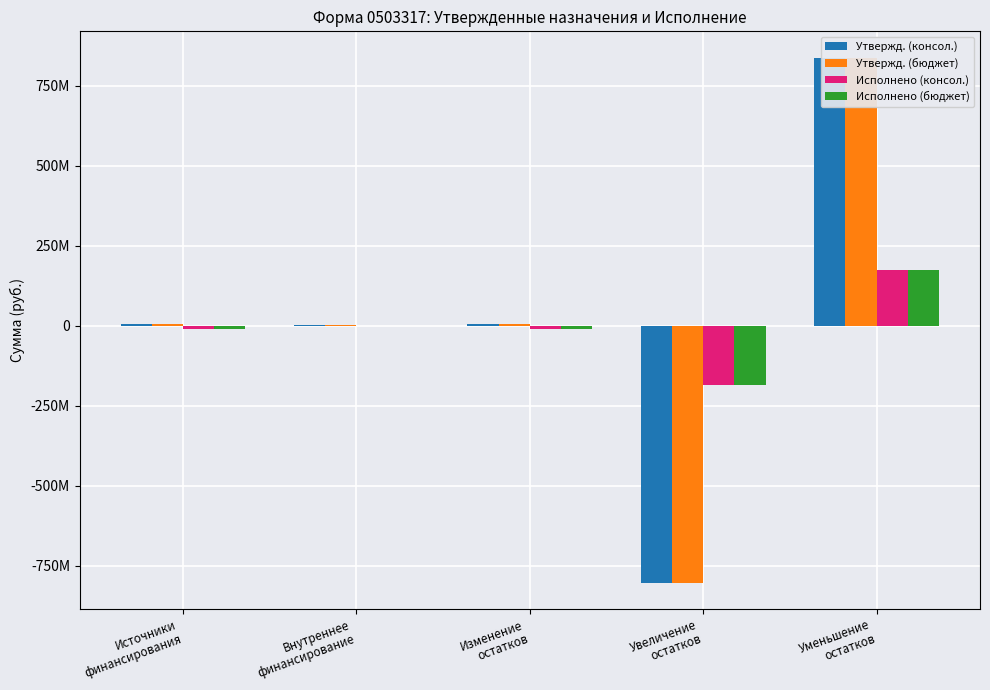

Reading left to right, list all the values displayed in this chart.

Утвержд. (консол.): 6365000.0	1371000.0	4994000.0	-803122248.7	838049565.3
Утвержд. (бюджет): 6365000.0	1371000.0	4994000.0	-803122248.7	838049565.3
Исполнено (консол.): -11622293.2	0.0	-11622293.2	-184493256.7	172870963.6
Исполнено (бюджет): -11622293.2	0.0	-11622293.2	-184493256.7	172870963.6